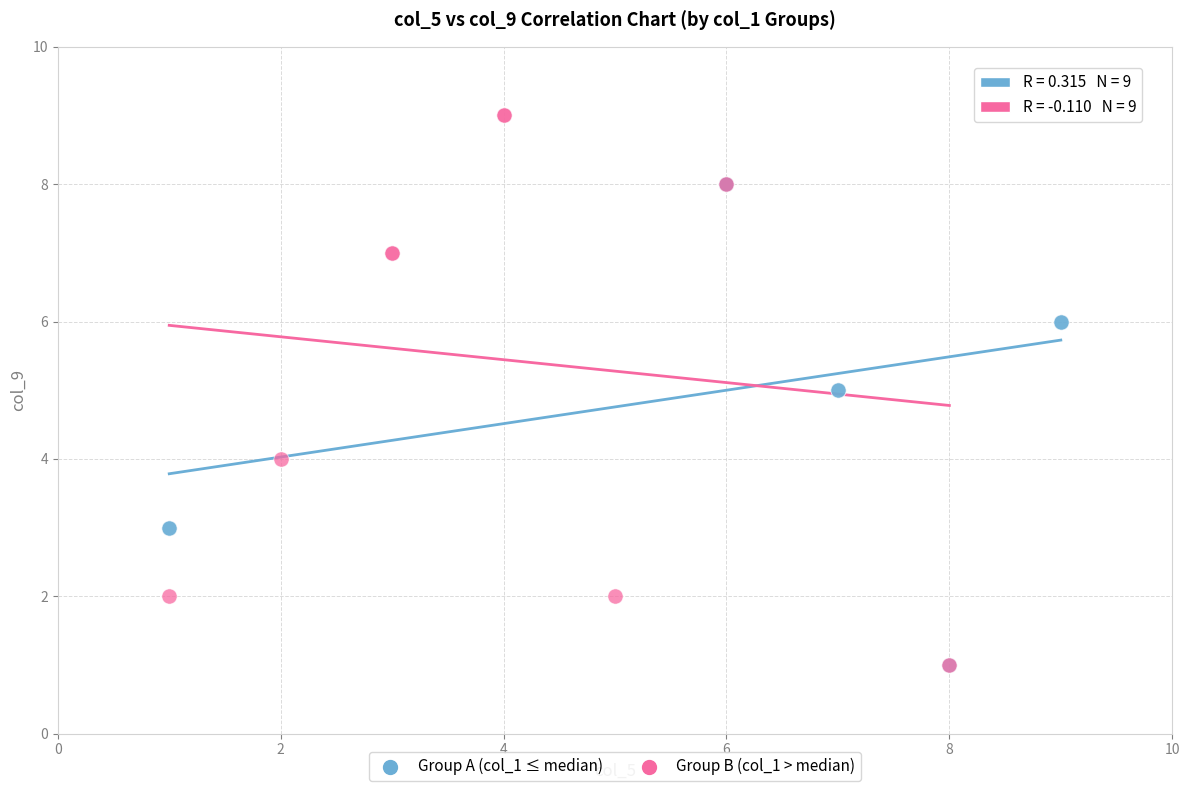

Which series has the largest Y range (max minus min)?

Group B (col_1 > median)